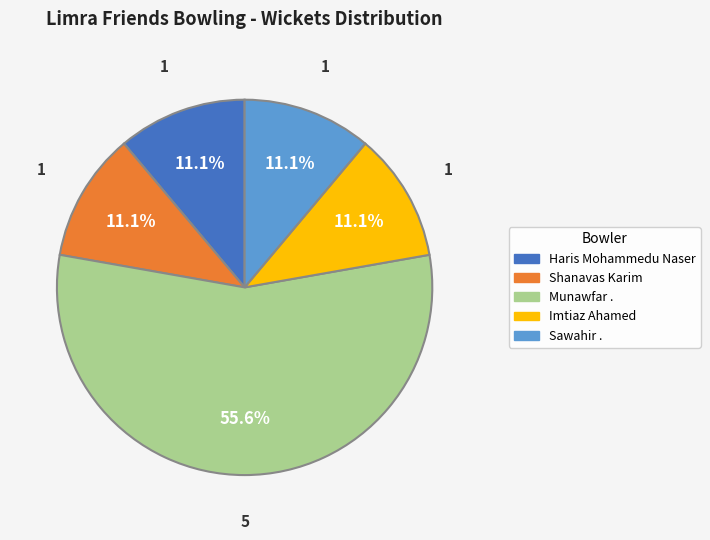

Is there any slice that represents more than half of the pie?

Yes